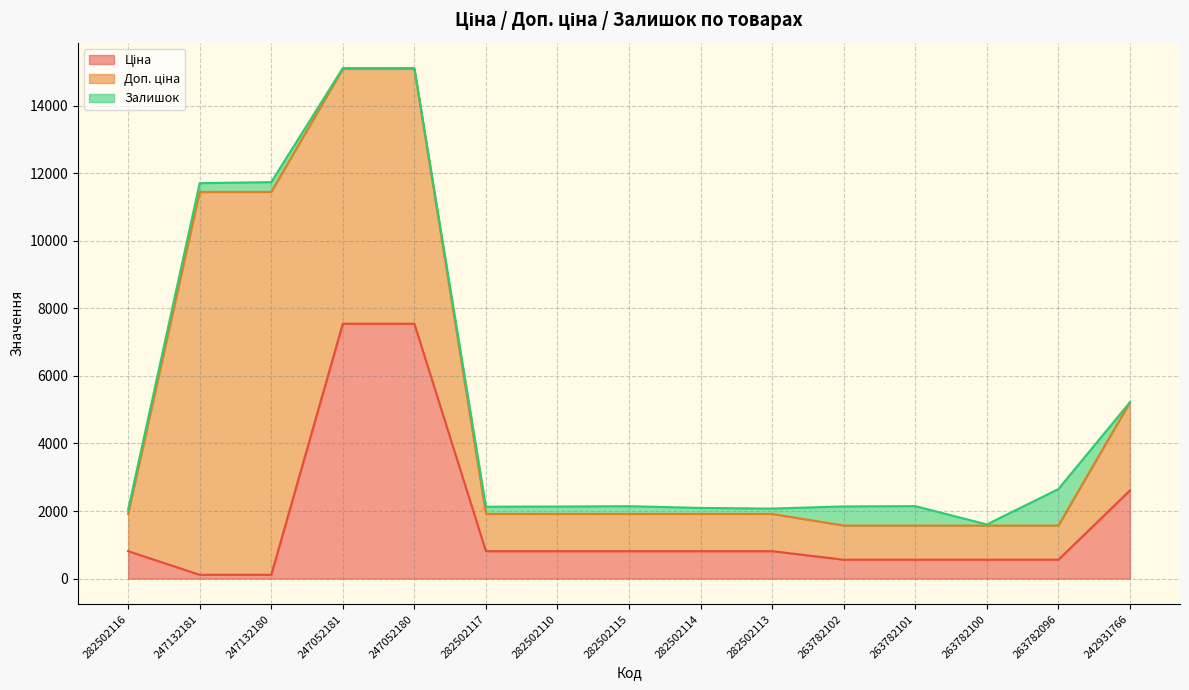

What is the total value across all series at 247132181?

11707.3